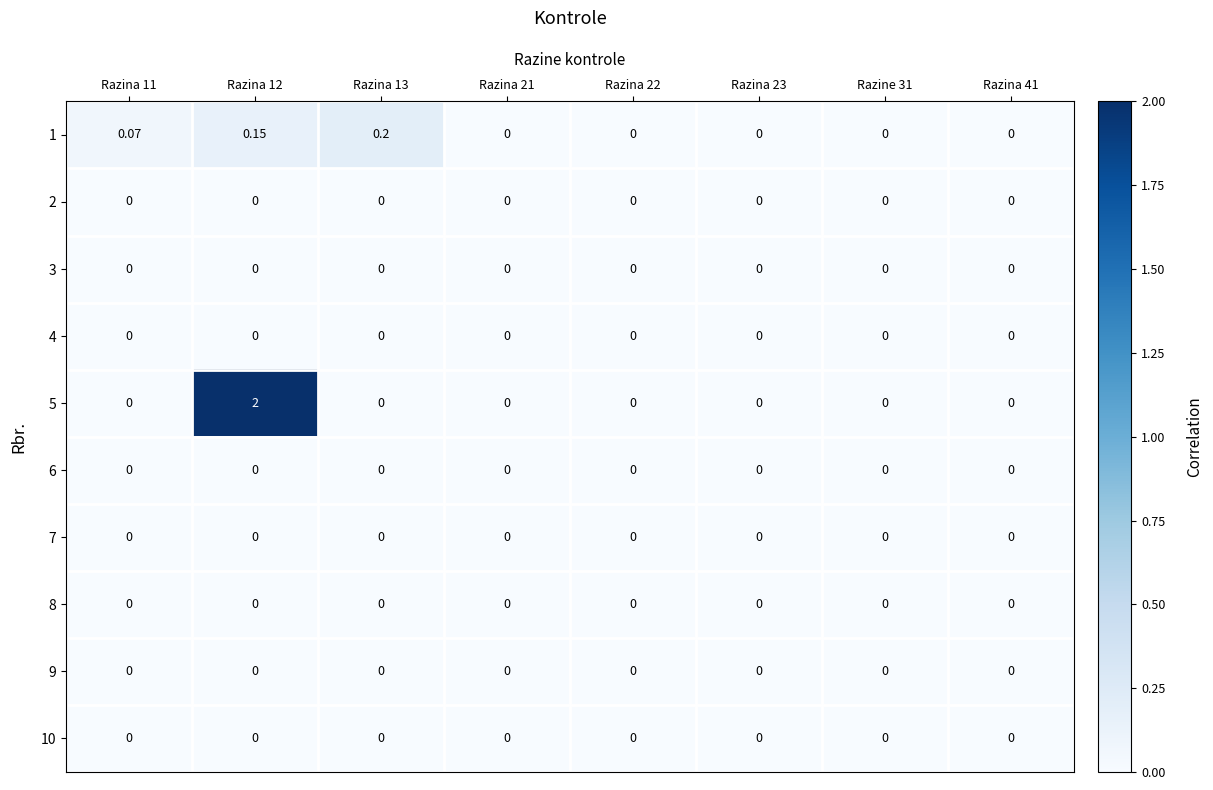

Reading left to right, transcribe all the data shown in this chart.

1: Razina 11=0.1	Razina 12=0.1	Razina 13=0.2	Razina 21=0.0	Razina 22=0.0	Razina 23=0.0	Razine 31=0.0	Razina 41=0.0
2: Razina 11=0.0	Razina 12=0.0	Razina 13=0.0	Razina 21=0.0	Razina 22=0.0	Razina 23=0.0	Razine 31=0.0	Razina 41=0.0
3: Razina 11=0.0	Razina 12=0.0	Razina 13=0.0	Razina 21=0.0	Razina 22=0.0	Razina 23=0.0	Razine 31=0.0	Razina 41=0.0
4: Razina 11=0.0	Razina 12=0.0	Razina 13=0.0	Razina 21=0.0	Razina 22=0.0	Razina 23=0.0	Razine 31=0.0	Razina 41=0.0
5: Razina 11=0.0	Razina 12=2.0	Razina 13=0.0	Razina 21=0.0	Razina 22=0.0	Razina 23=0.0	Razine 31=0.0	Razina 41=0.0
6: Razina 11=0.0	Razina 12=0.0	Razina 13=0.0	Razina 21=0.0	Razina 22=0.0	Razina 23=0.0	Razine 31=0.0	Razina 41=0.0
7: Razina 11=0.0	Razina 12=0.0	Razina 13=0.0	Razina 21=0.0	Razina 22=0.0	Razina 23=0.0	Razine 31=0.0	Razina 41=0.0
8: Razina 11=0.0	Razina 12=0.0	Razina 13=0.0	Razina 21=0.0	Razina 22=0.0	Razina 23=0.0	Razine 31=0.0	Razina 41=0.0
9: Razina 11=0.0	Razina 12=0.0	Razina 13=0.0	Razina 21=0.0	Razina 22=0.0	Razina 23=0.0	Razine 31=0.0	Razina 41=0.0
10: Razina 11=0.0	Razina 12=0.0	Razina 13=0.0	Razina 21=0.0	Razina 22=0.0	Razina 23=0.0	Razine 31=0.0	Razina 41=0.0